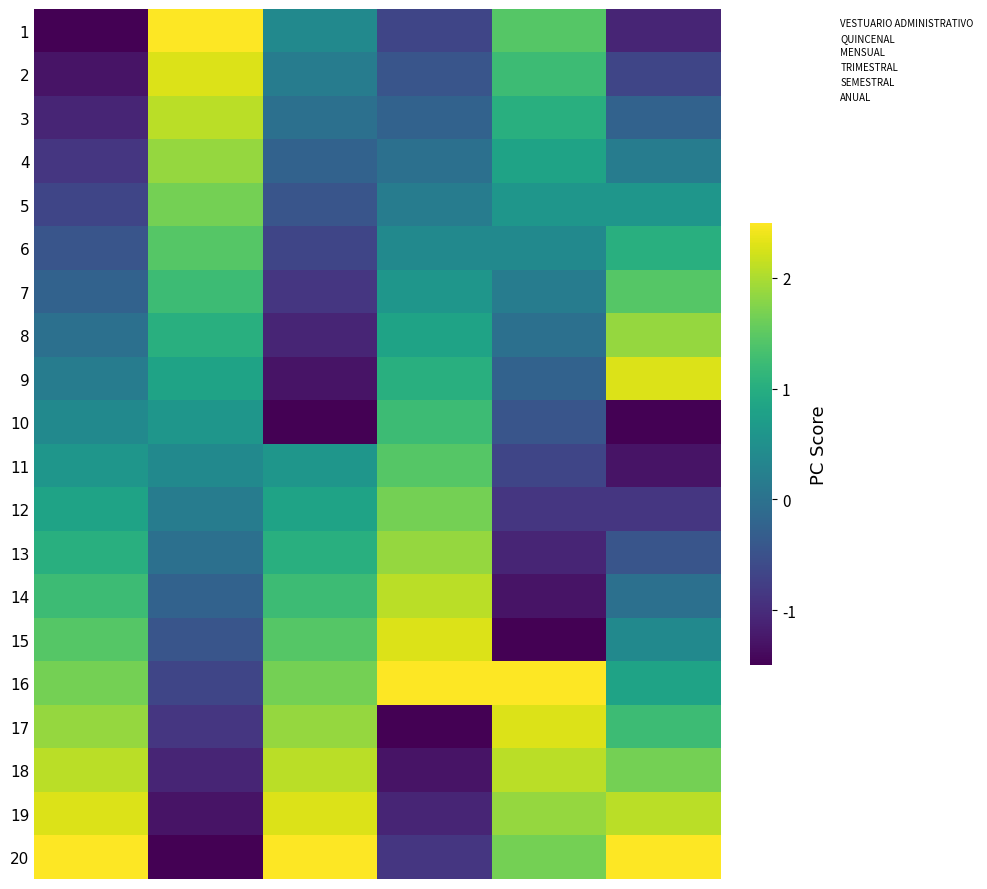

How many series are shown in this chart?

20